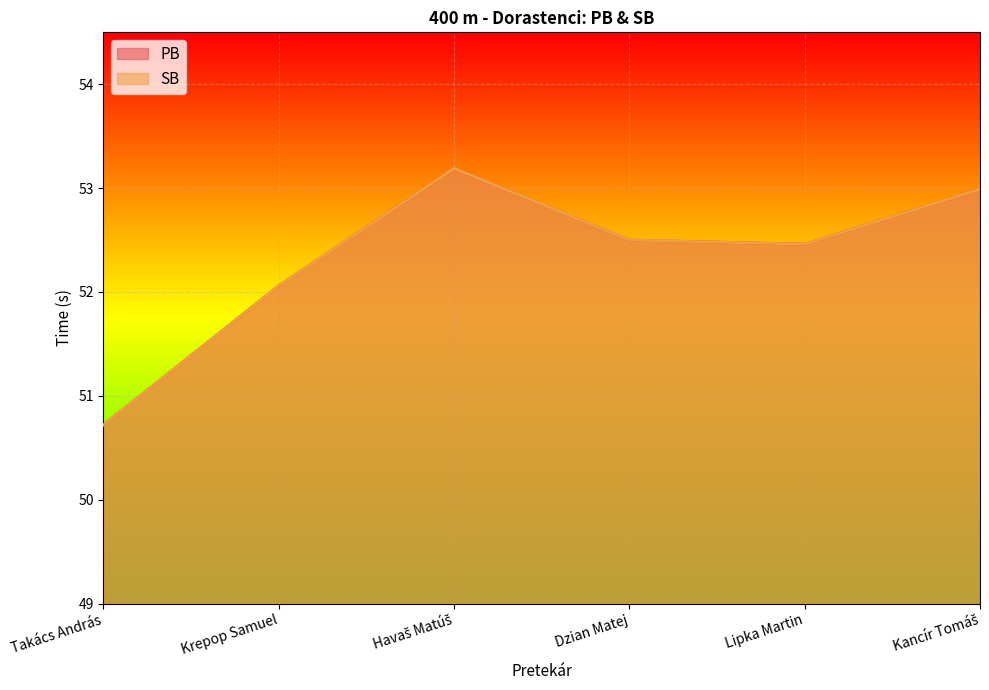

True or false: PB and SB cross at least once.

False